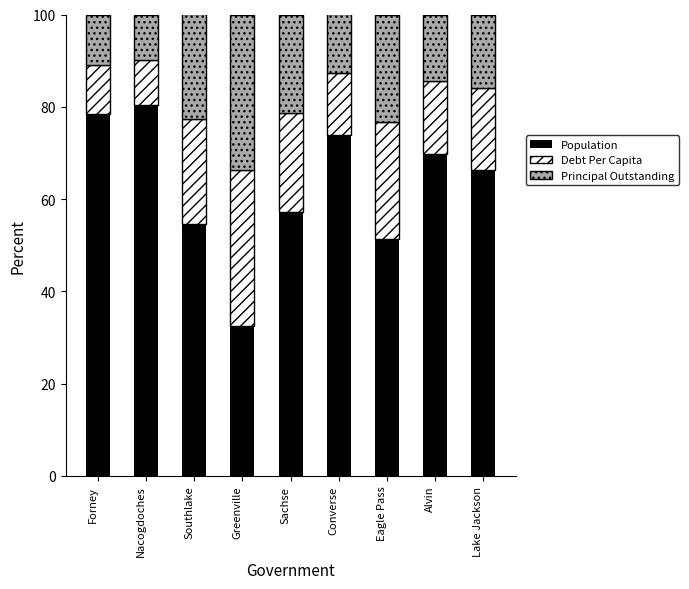

What is the total value across all series at Lake Jackson?

100.0